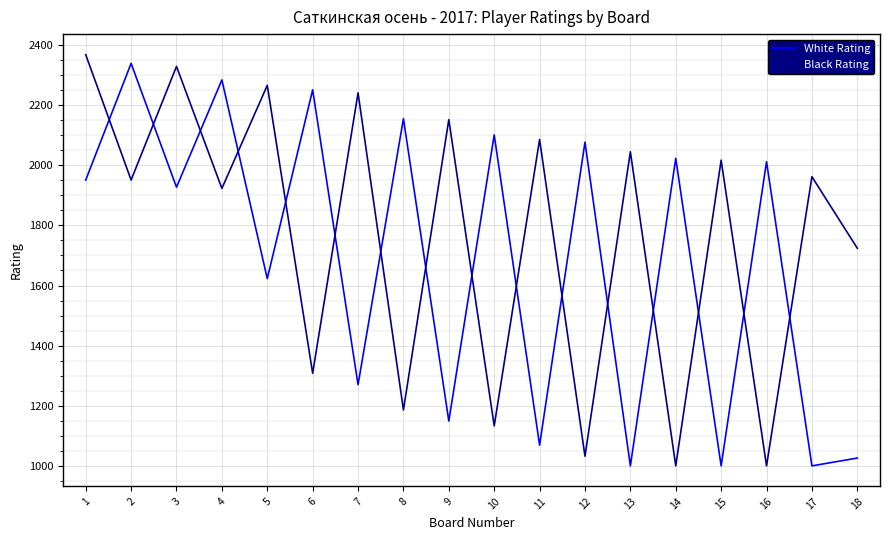

Reading left to right, what are all the values shown in this chart?

White Rating: 1=1951	2=2339	3=1927	4=2284	5=1623	6=2251	7=1270	8=2155	9=1149	10=2101	11=1069	12=2077	13=1000	14=2023	15=1000	16=2012	17=1000	18=1026
Black Rating: 1=2368	2=1951	3=2329	4=1923	5=2266	6=1308	7=2241	8=1186	9=2152	10=1133	11=2086	12=1032	13=2045	14=1000	15=2017	16=1000	17=1962	18=1724